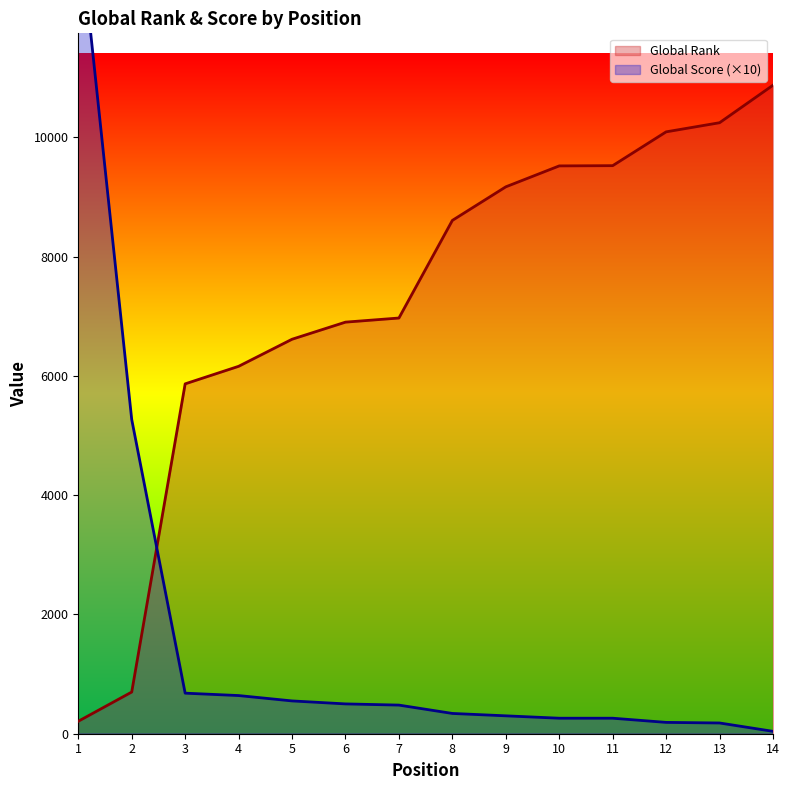

At which label does Global Rank first exceed 8608?

9